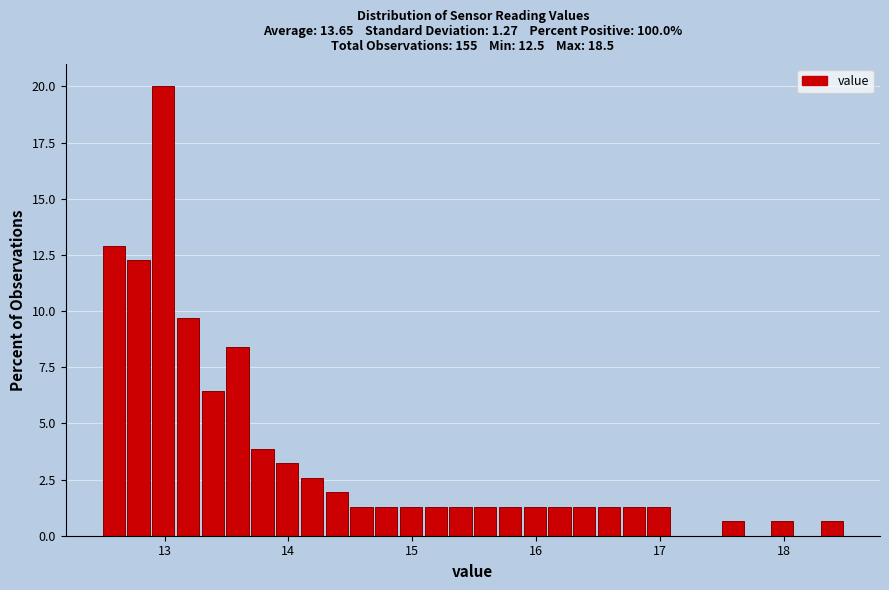

Read against the x-axis, roughly where is the centre of the tallest bar?

13.0